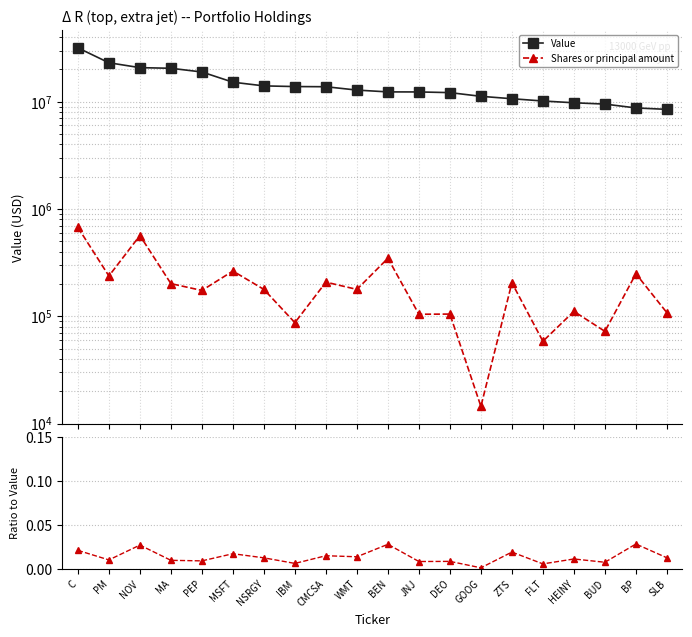

True or false: Shares or principal amount has a value of 672402.0 at C.

True